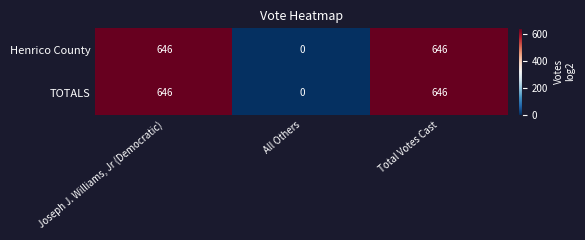

What is the sum of the TOTALS values at All Others and Joseph J. Williams, Jr (Democratic)?

646